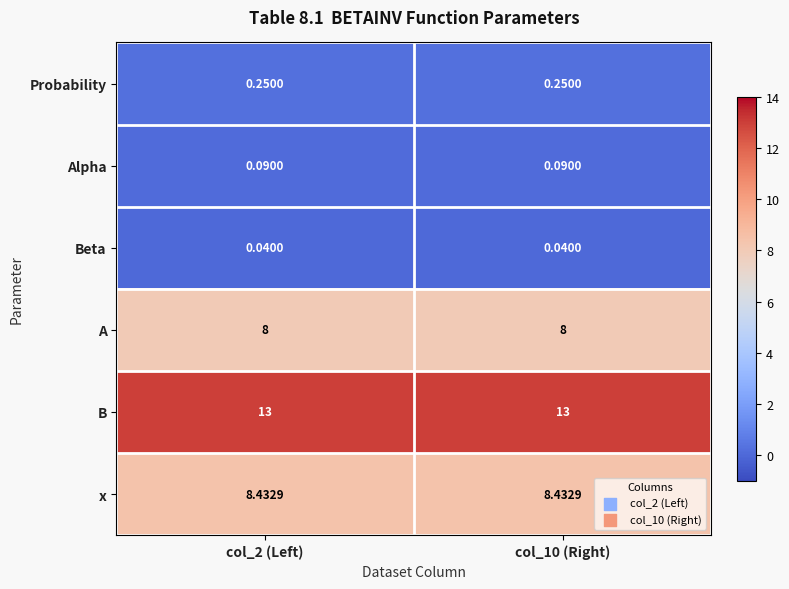

Which series has the largest total across all categories?

B